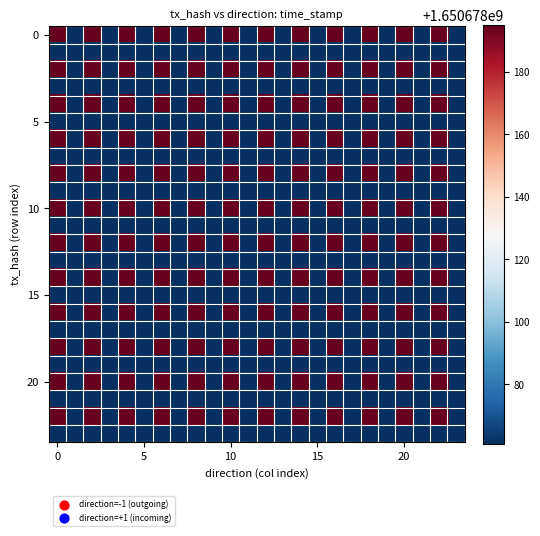

Count the number of categories in the chart.

24